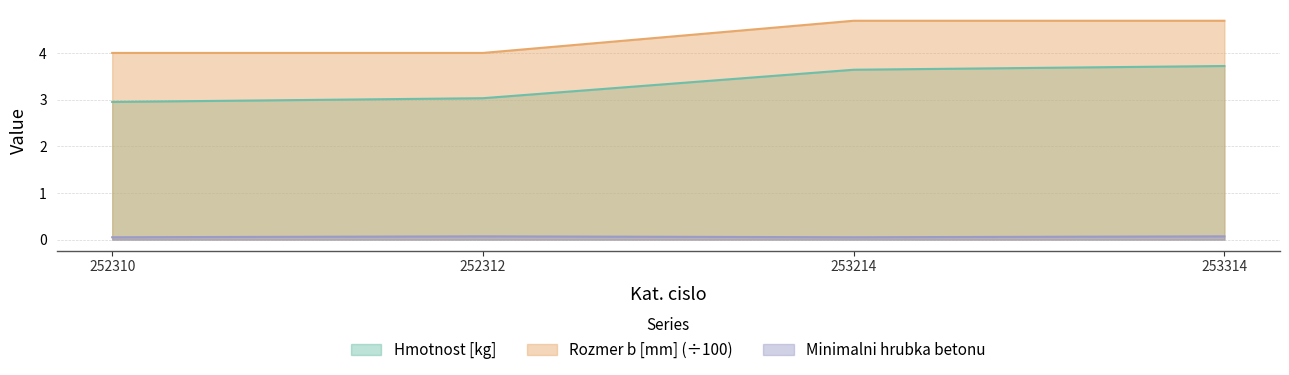

True or false: Hmotnost [kg] has a value of 3.7 at 253314.

True